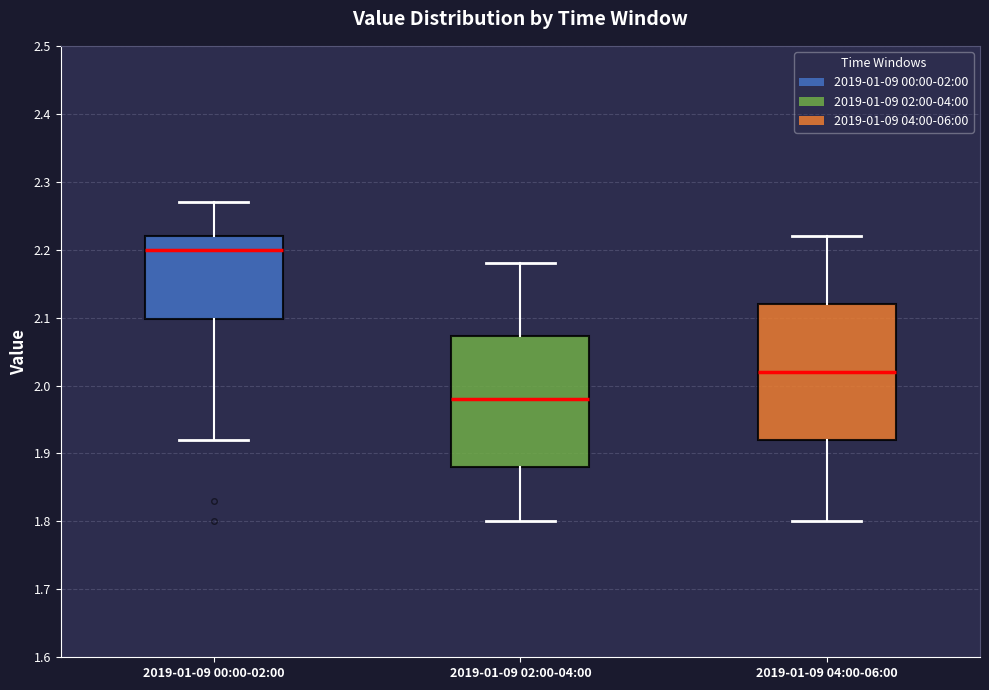

Reading left to right, read every box against the y-axis: the position of its median line, the range the box covers, and the ends of its whiskers. The values are not printed on the chart, so give them approximately, as read against the axis.

2019-01-09 00:00-02:00: median 2.20, box 2.10 to 2.22, whiskers 1.92 to 2.27
2019-01-09 02:00-04:00: median 1.98, box 1.88 to 2.07, whiskers 1.80 to 2.18
2019-01-09 04:00-06:00: median 2.02, box 1.92 to 2.12, whiskers 1.80 to 2.22